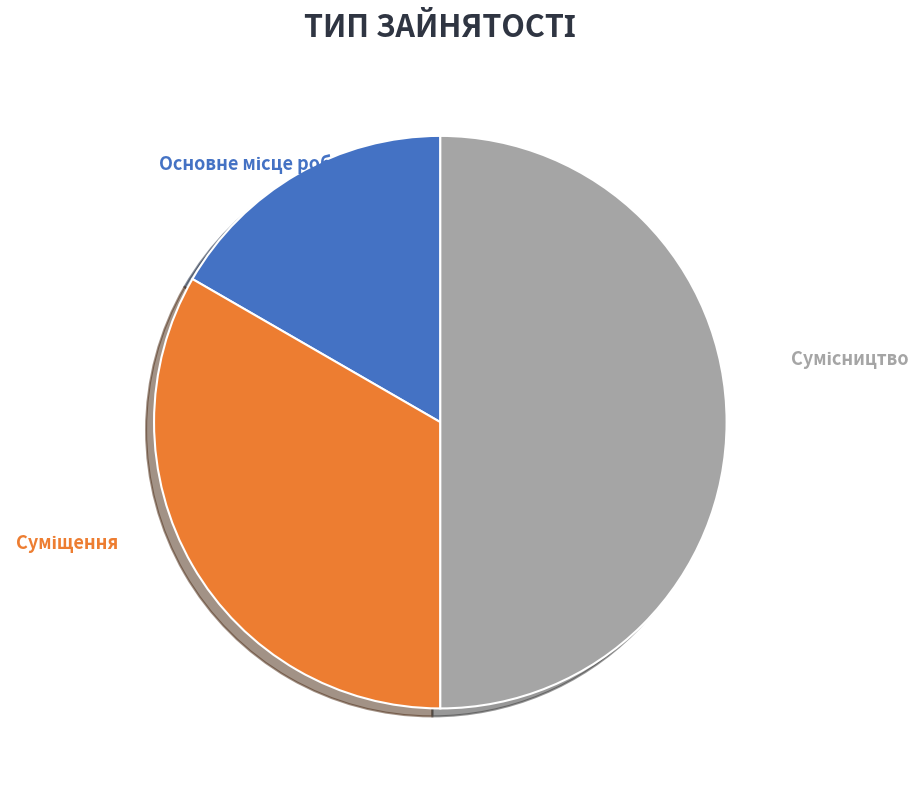

To the nearest percent, what is the average slice percentage?

33%